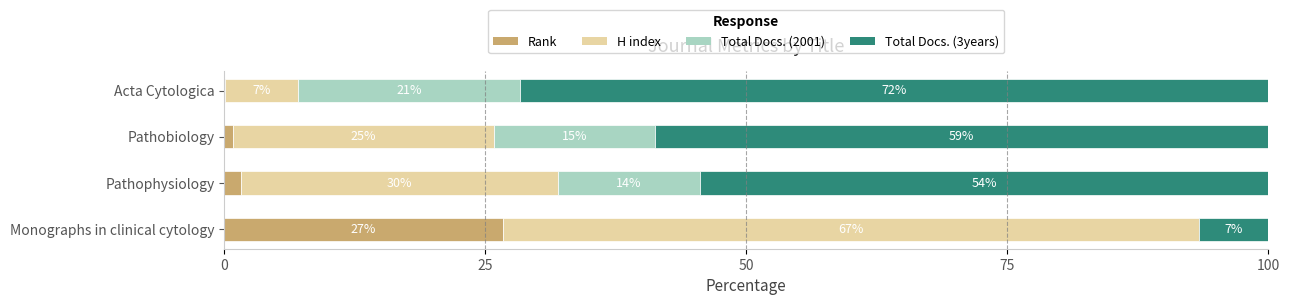

What is the average value of the Total Docs. (2001) series?

12.6